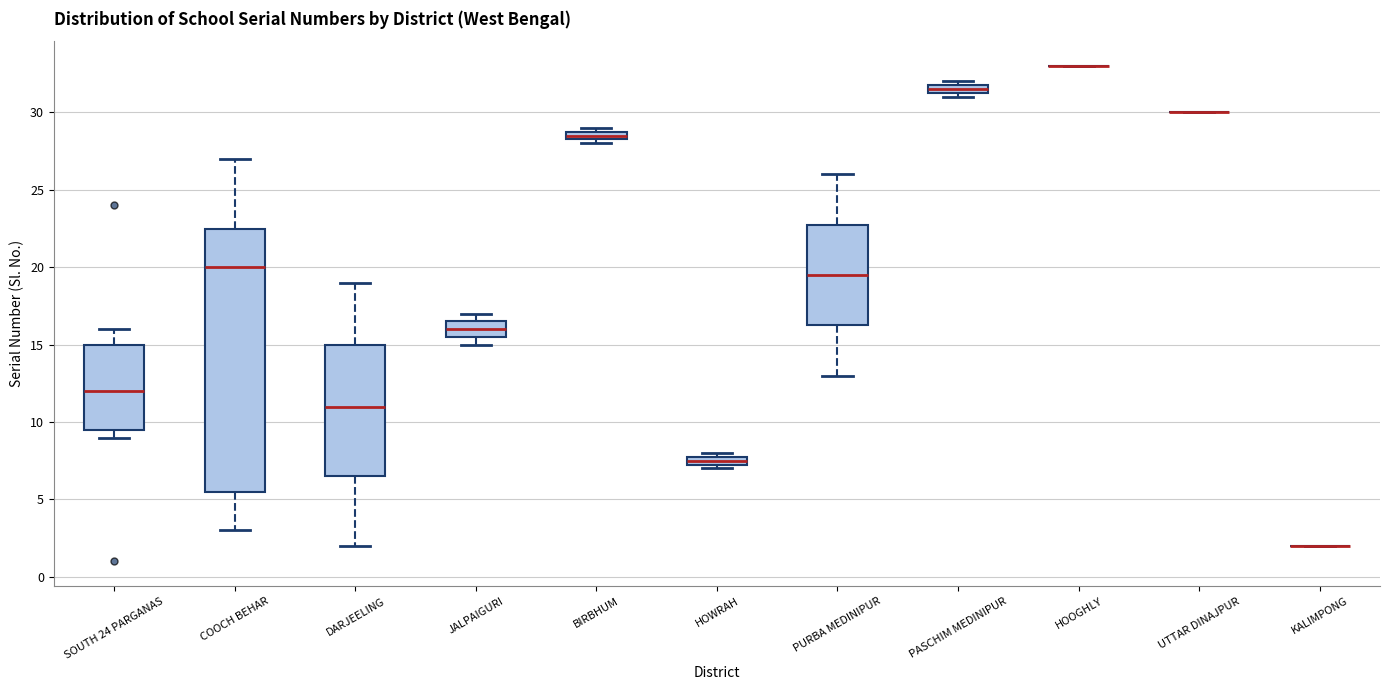

Where does the median line of the box for DARJEELING sit on the y-axis? The values are not printed on the chart, so give them approximately, as read against the axis.

11.0